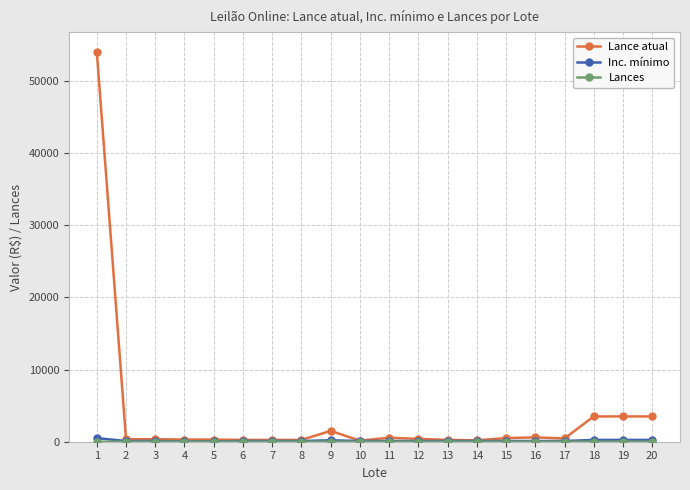

What is the average value of the Lance atual series?

3558